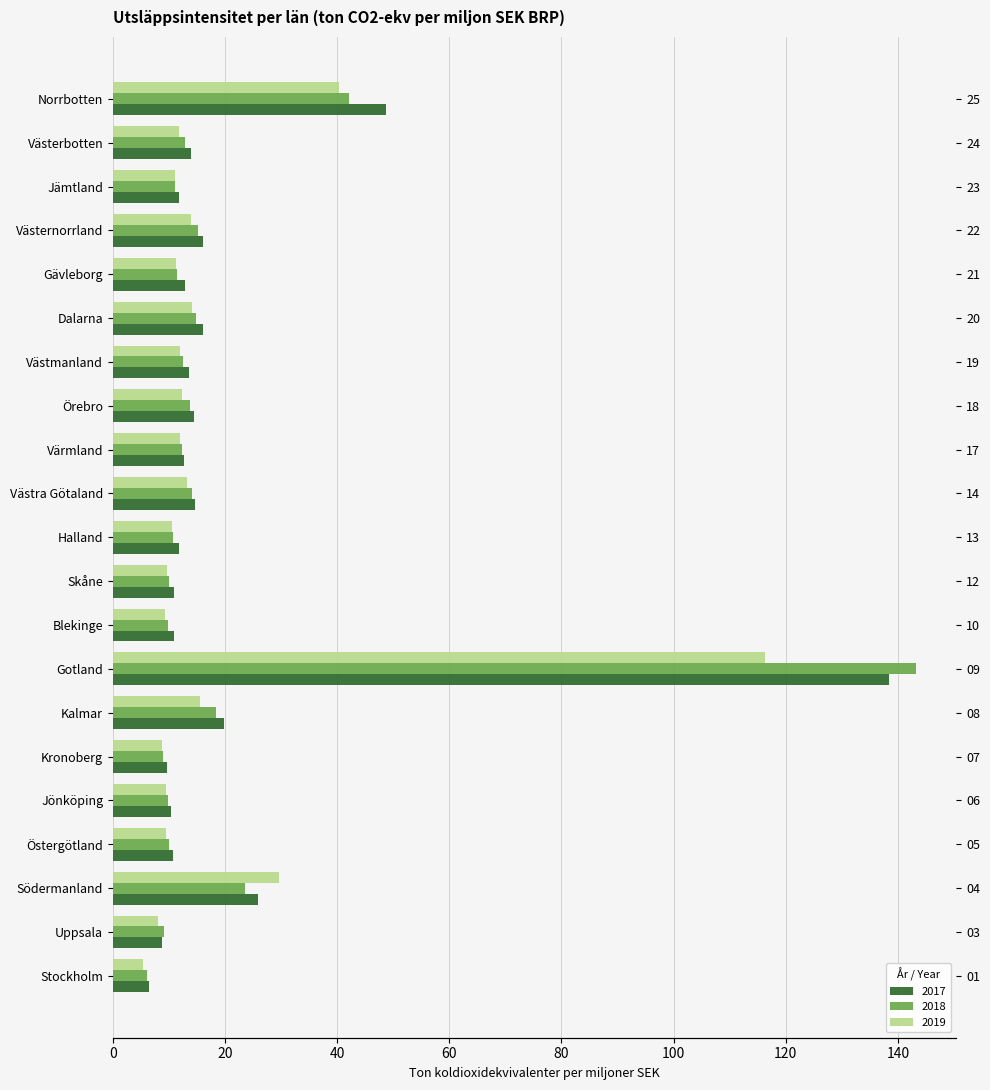

Is it true that 2017 equals 11.8 at Jämtland?

True